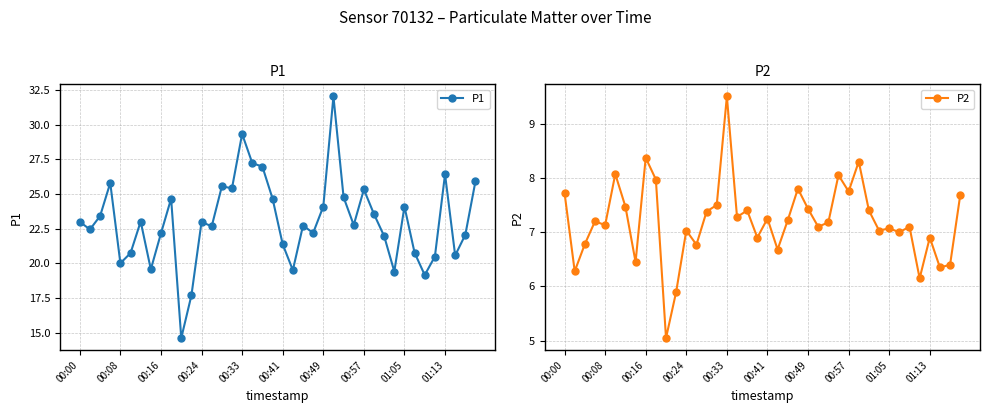

True or false: P2 has more than 2 interior local peaks.

True